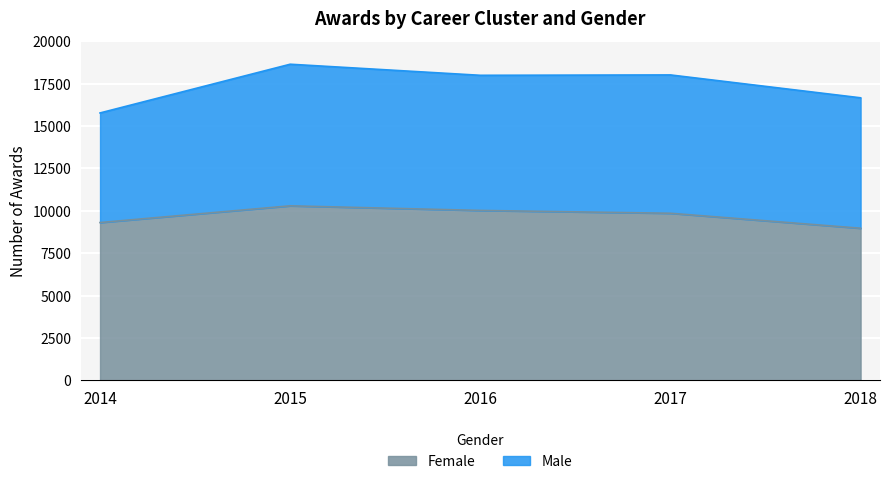

What is the maximum value shown in the chart?

10290